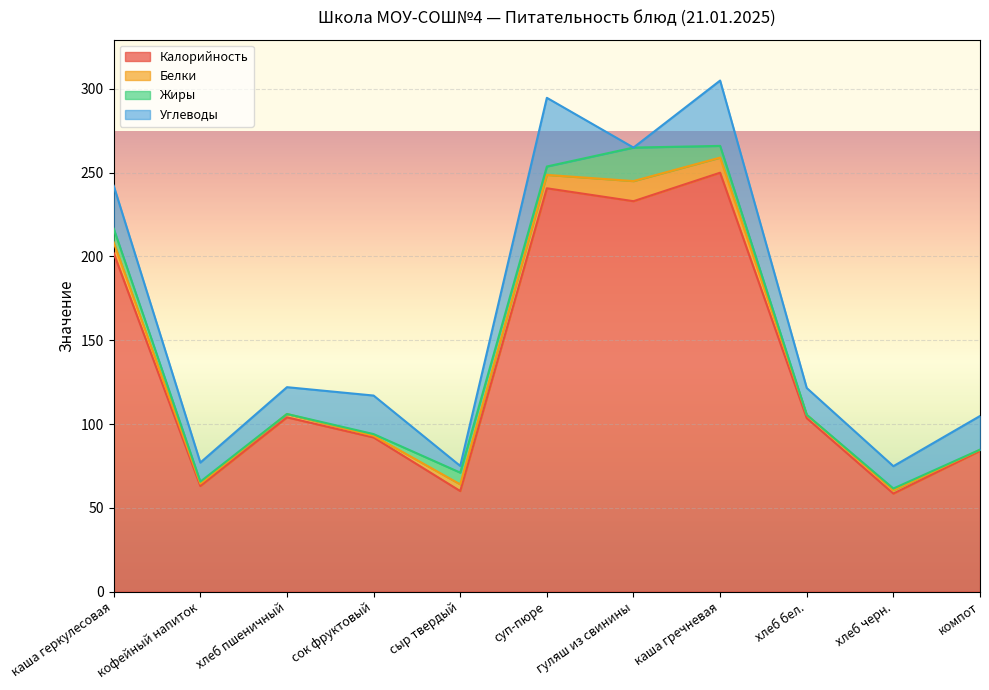

True or false: Жиры has a value of 5.0 at суп-пюре.

True